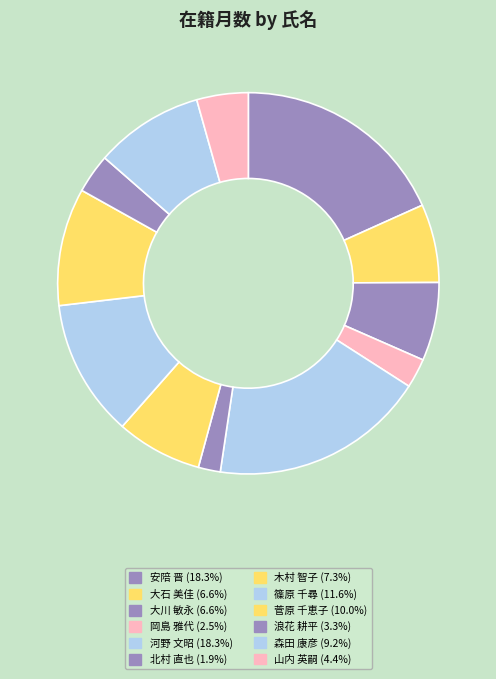

How many slices are in this pie chart?

12